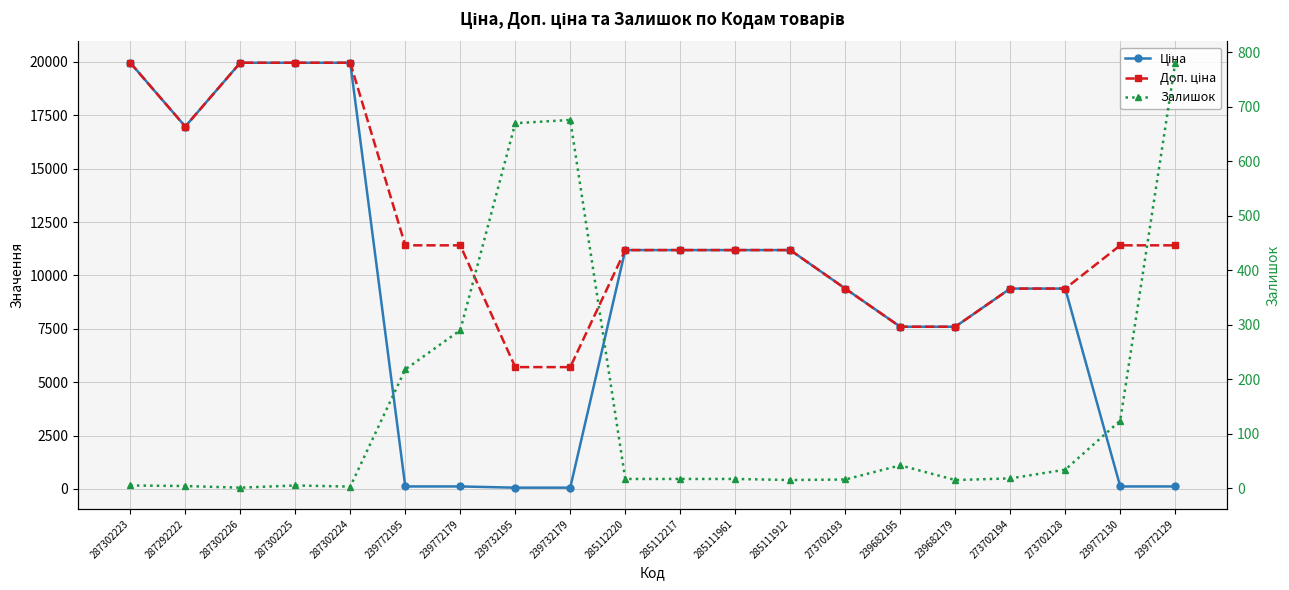

What are all the series names shown in the legend?

Ціна, Доп. ціна, Залишок